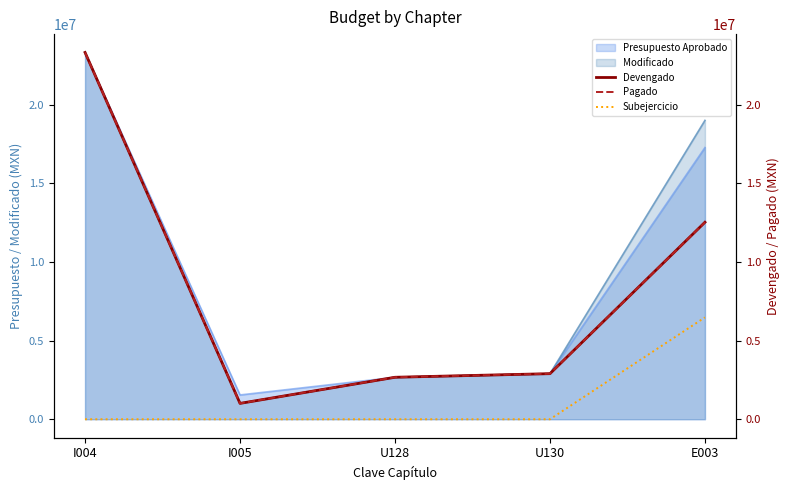

True or false: Subejercicio and Pagado intersect in this chart.

False